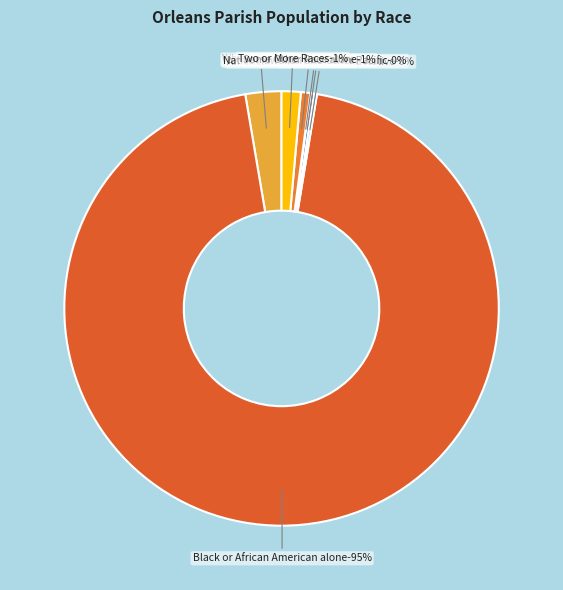

Is Black or African American alone the majority of the pie?

Yes